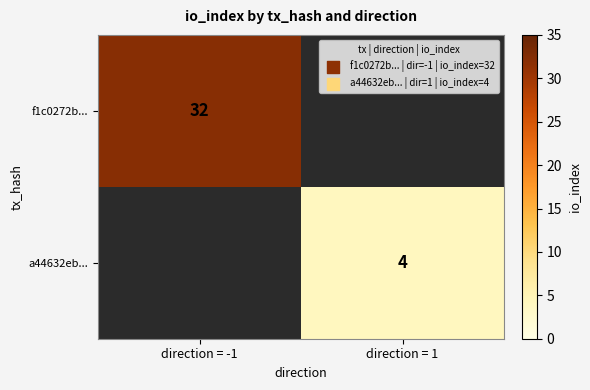

True or false: a44632eb... has a value of 4 at direction = 1.

True